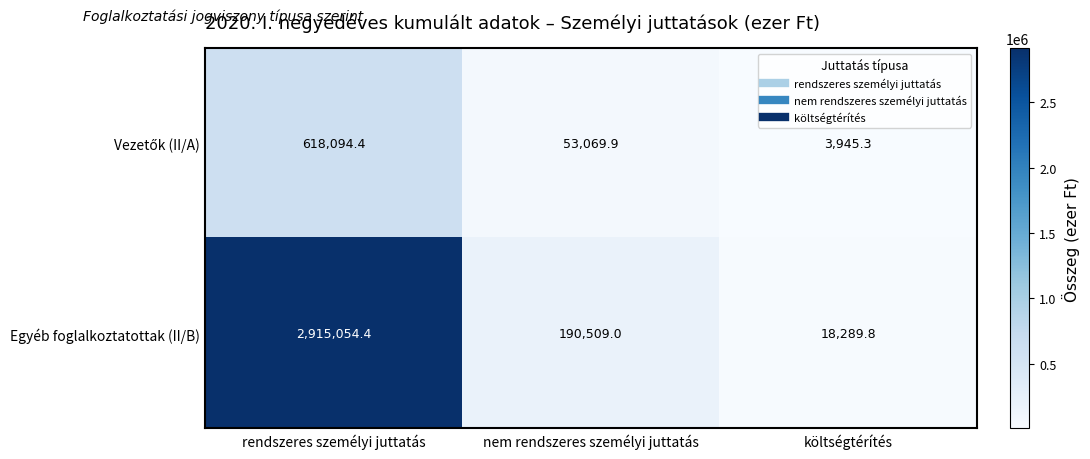

Which series has the largest total across all categories?

Egyéb foglalkoztatottak (II/B)